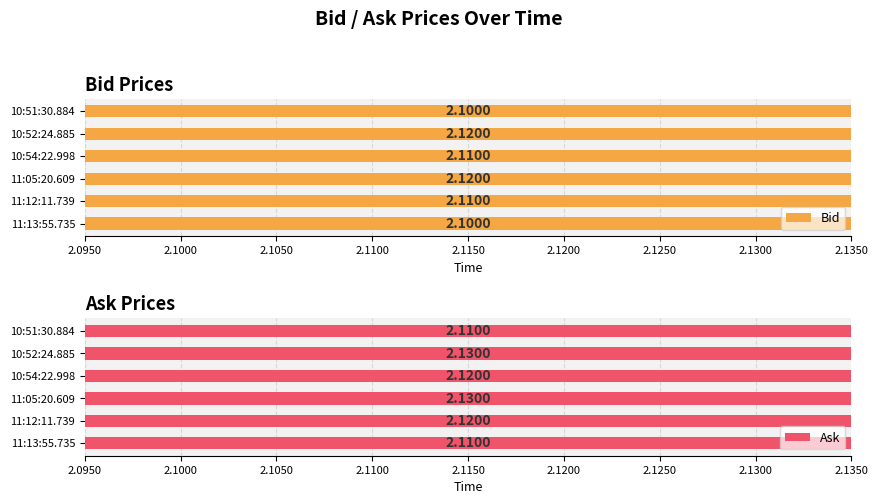

What is the sum of all Ask values?

12.7